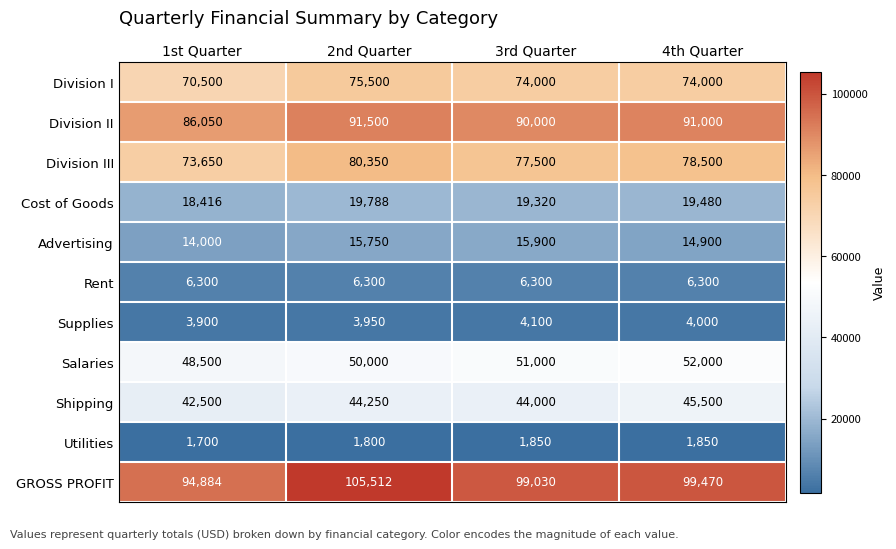

What is the approximate value of Utilities at 2nd Quarter?

1800